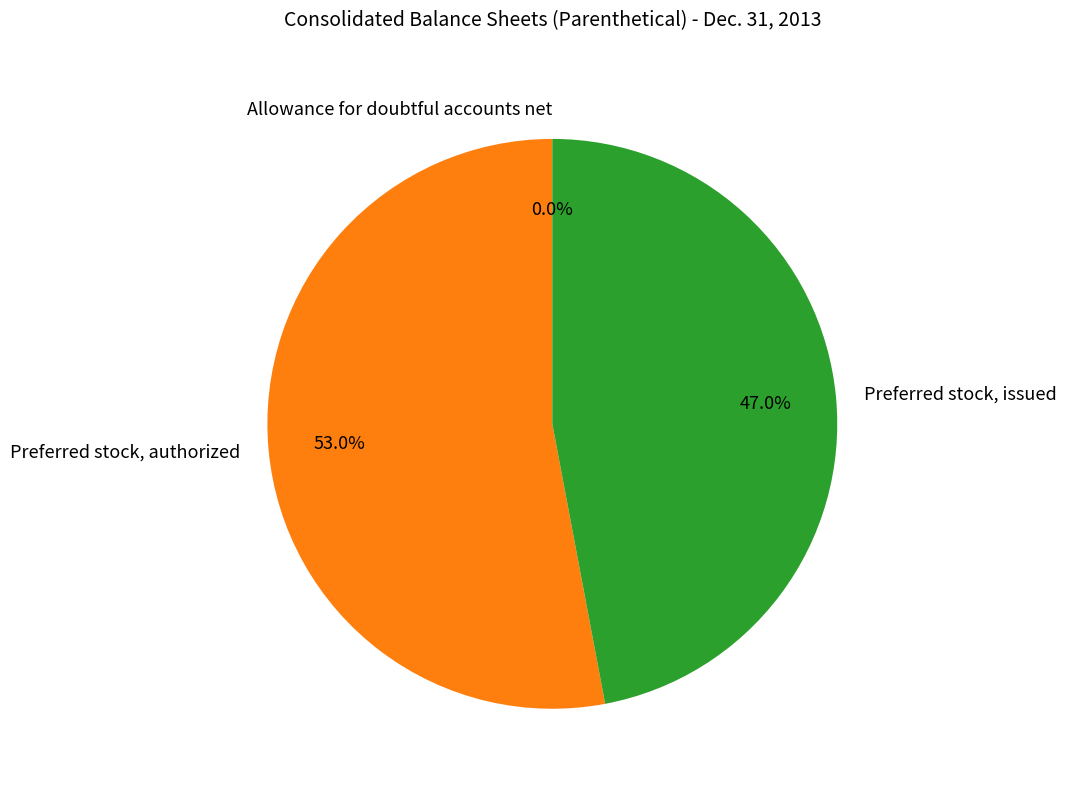

Does Preferred stock, authorized account for over 50% of the chart?

Yes